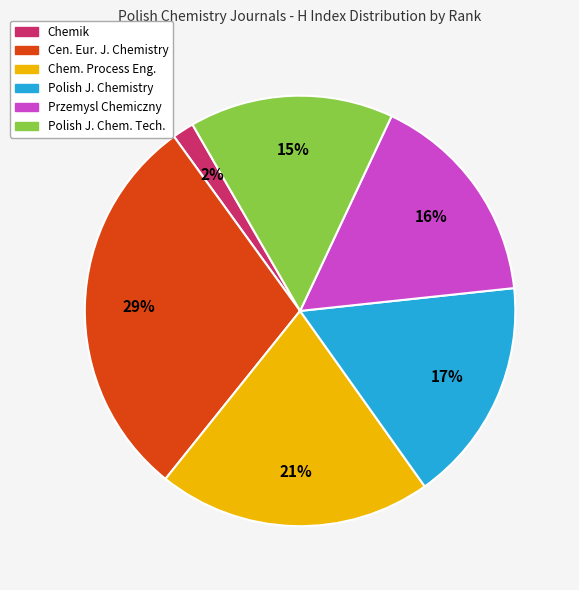

To the nearest percent, what is the average slice percentage?

17%